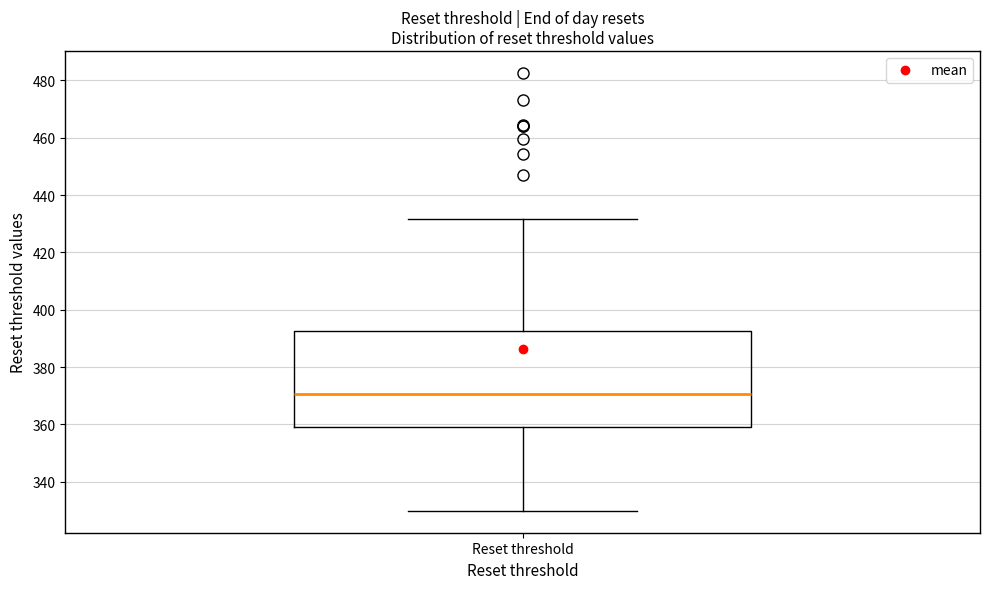

Read this box plot against the y-axis: the position of the median line, the range covered by the box, and the ends of both whiskers. The values are not printed on the chart, so give them approximately, as read against the axis.

median 370, box 360 to 392, whiskers 330 to 432